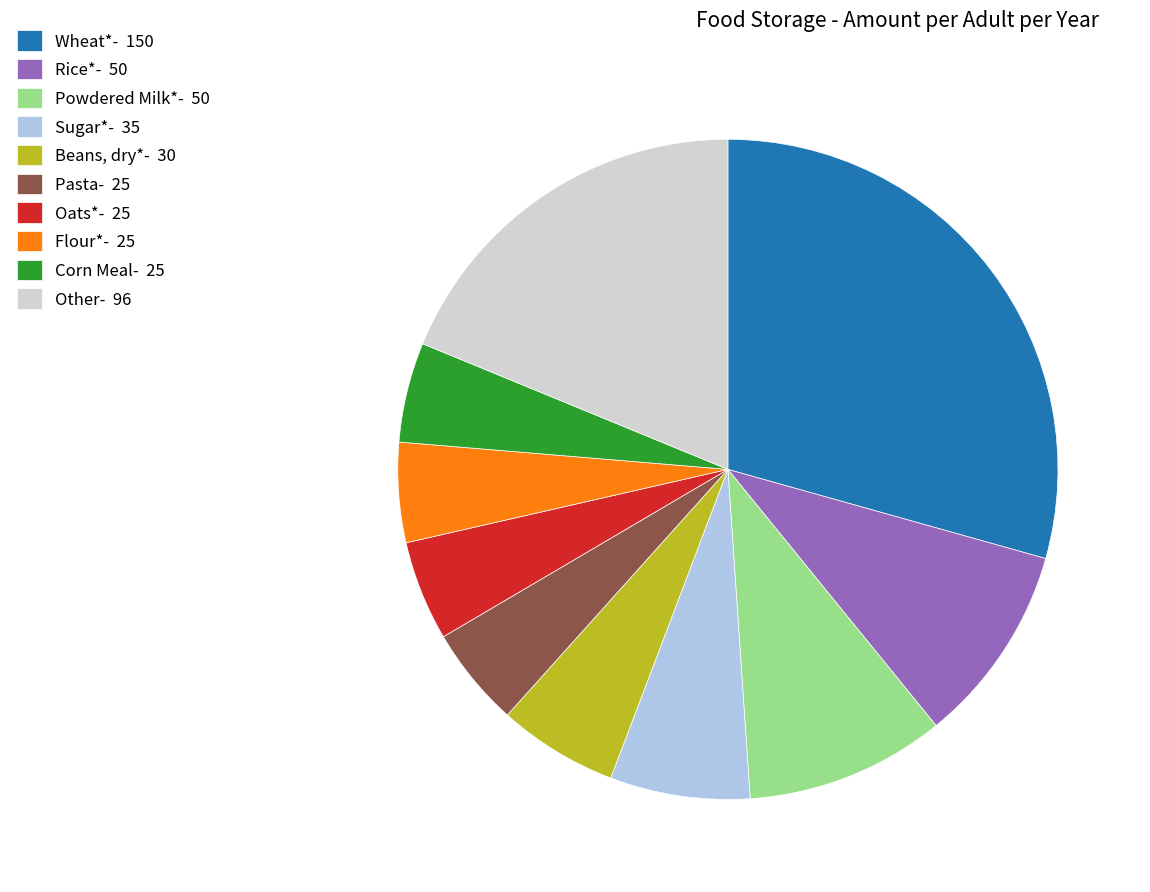

Combined, do Corn Meal- 25 and Pasta- 25 account for over 50%?

No